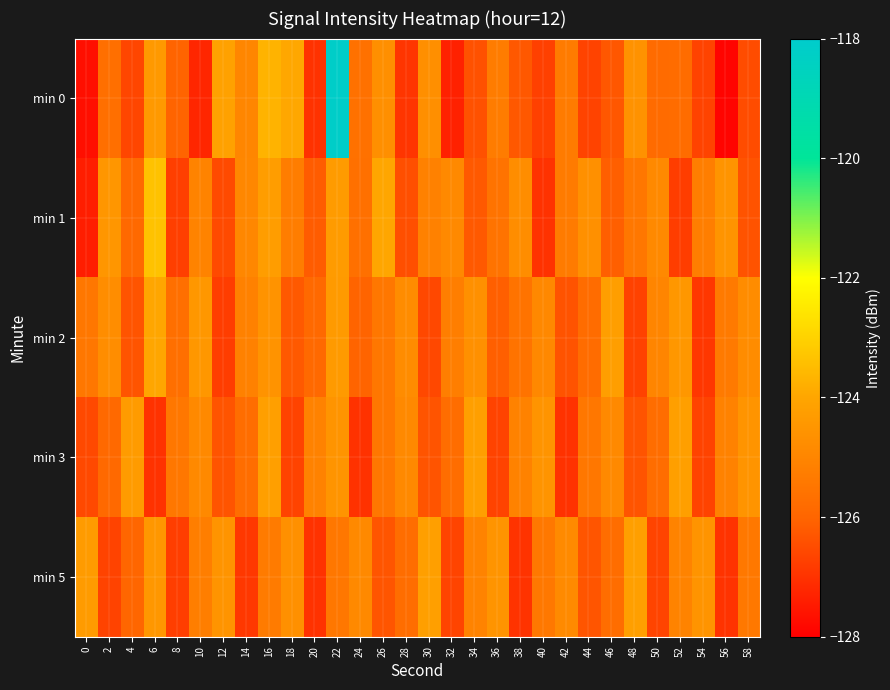

What is the total value across all series at 30?

-626.9